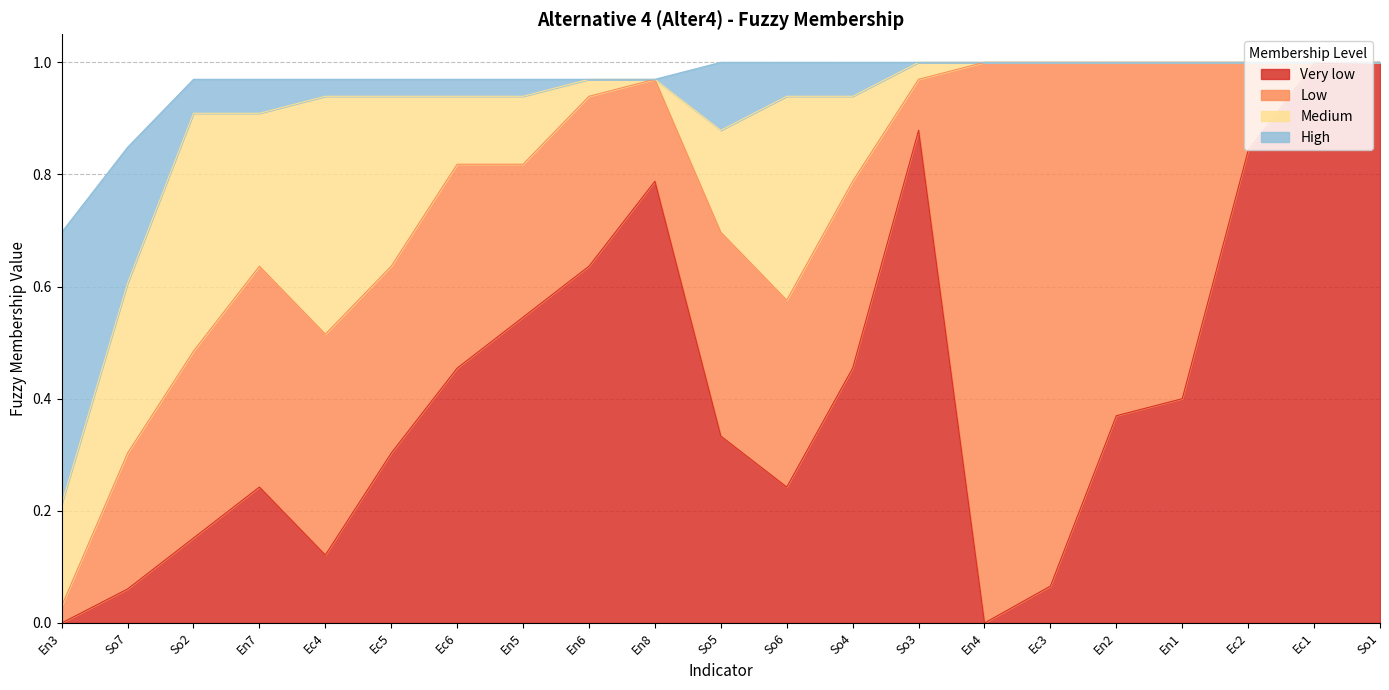

Where is Very low nearest to the value 0?

En3